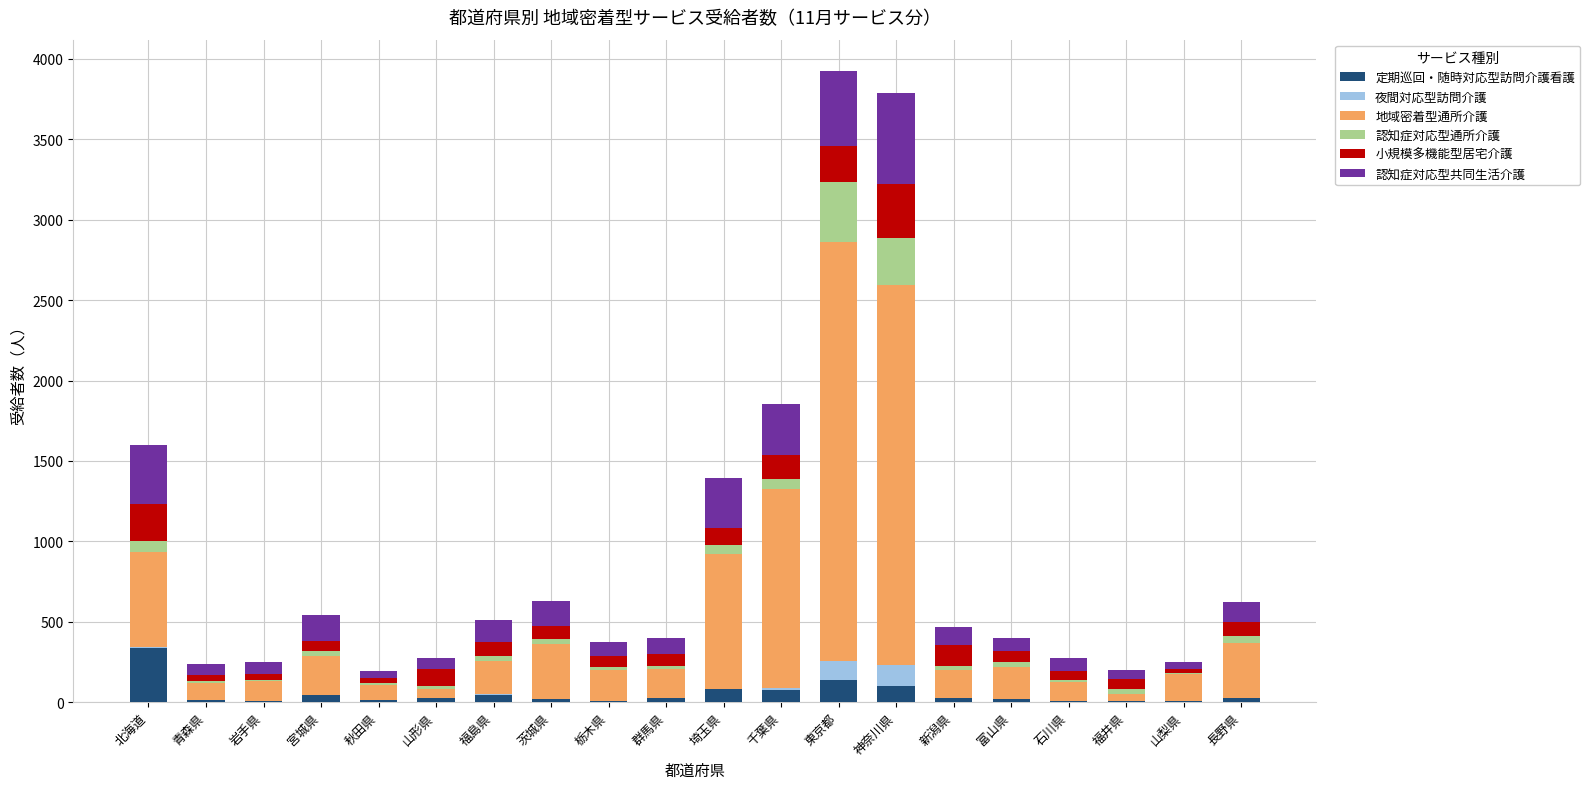

True or false: 定期巡回・随時対応型訪問介護看護 has a value of 85 at 埼玉県.

True